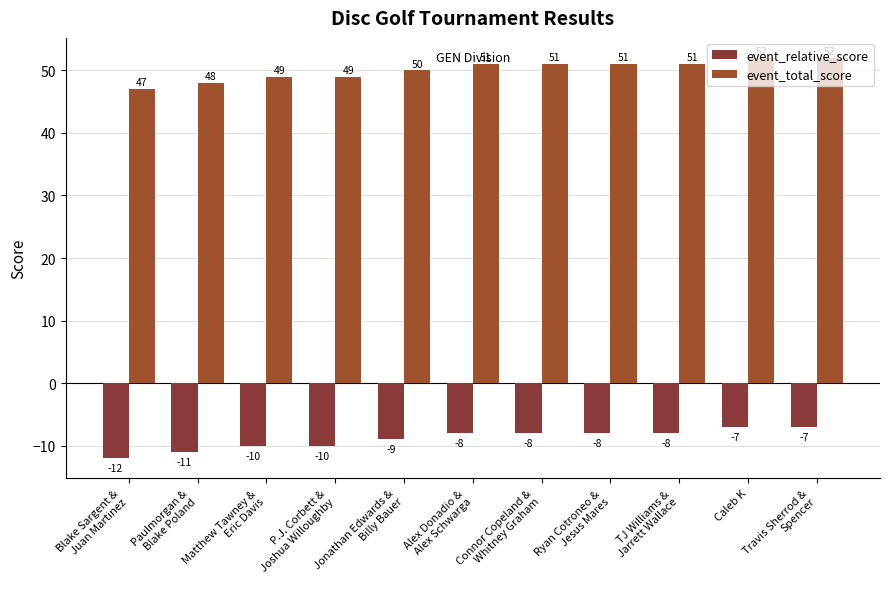

What is the average value of the event_relative_score series?

-9